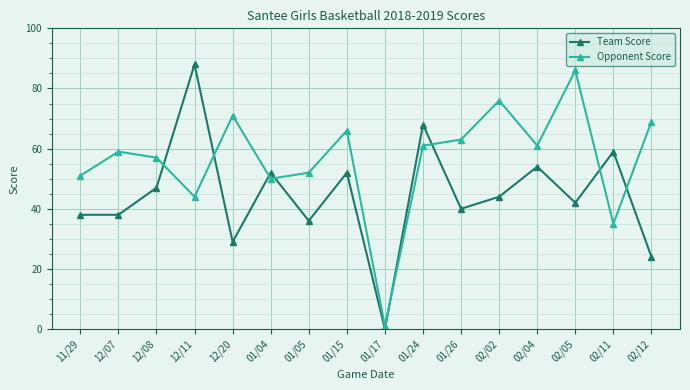

Which category has the lowest value in the Opponent Score series?

01/17